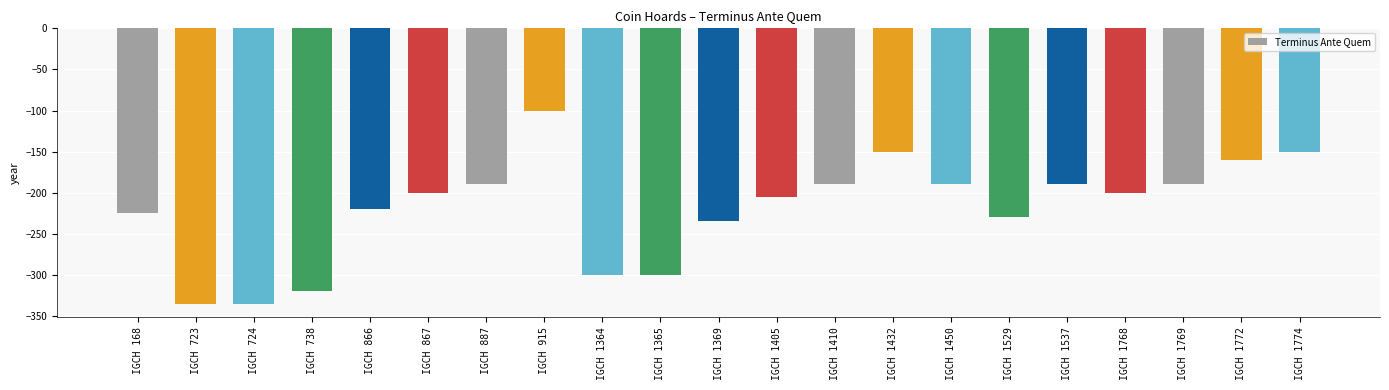

What is the sum of the values at IGCH 1365 and IGCH 1410?

-490